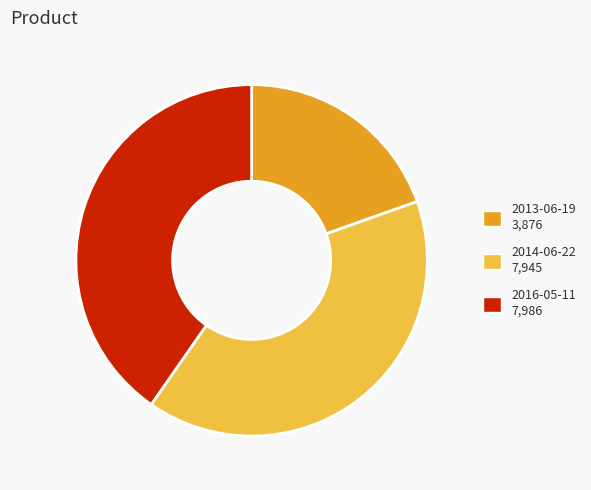

Is it true that 2013-06-19 is 14% of the pie?

False